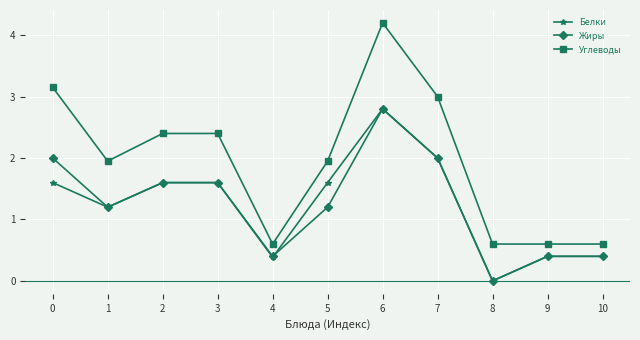

Is it true that Углеводы equals 0.9 at 4?

False